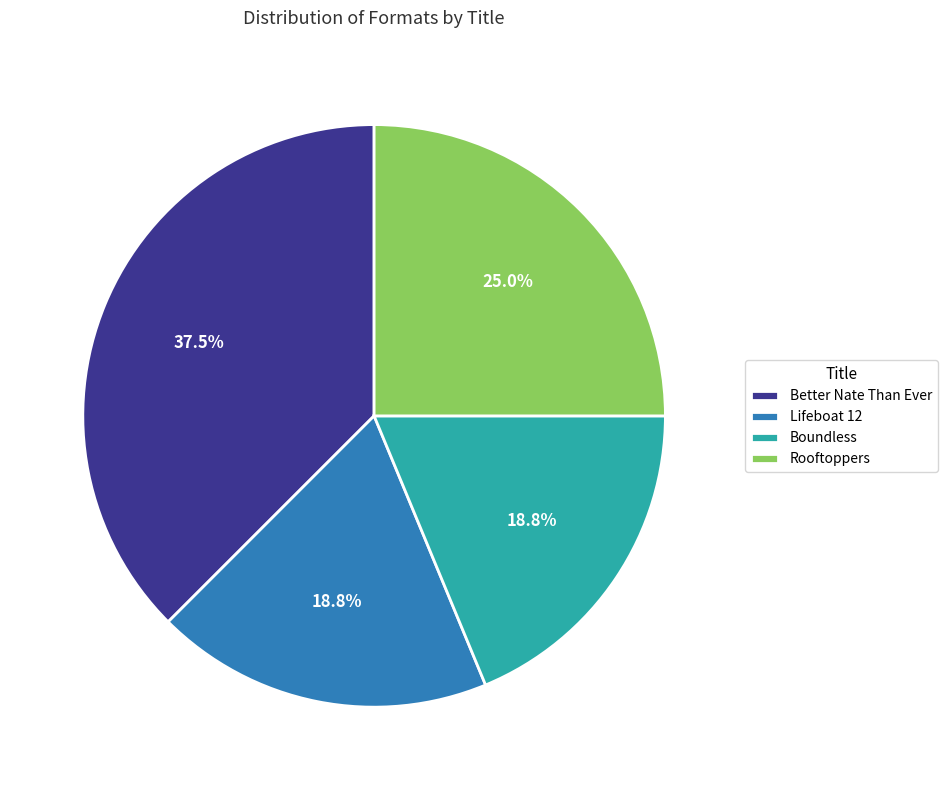

Is there a majority slice in this chart?

No